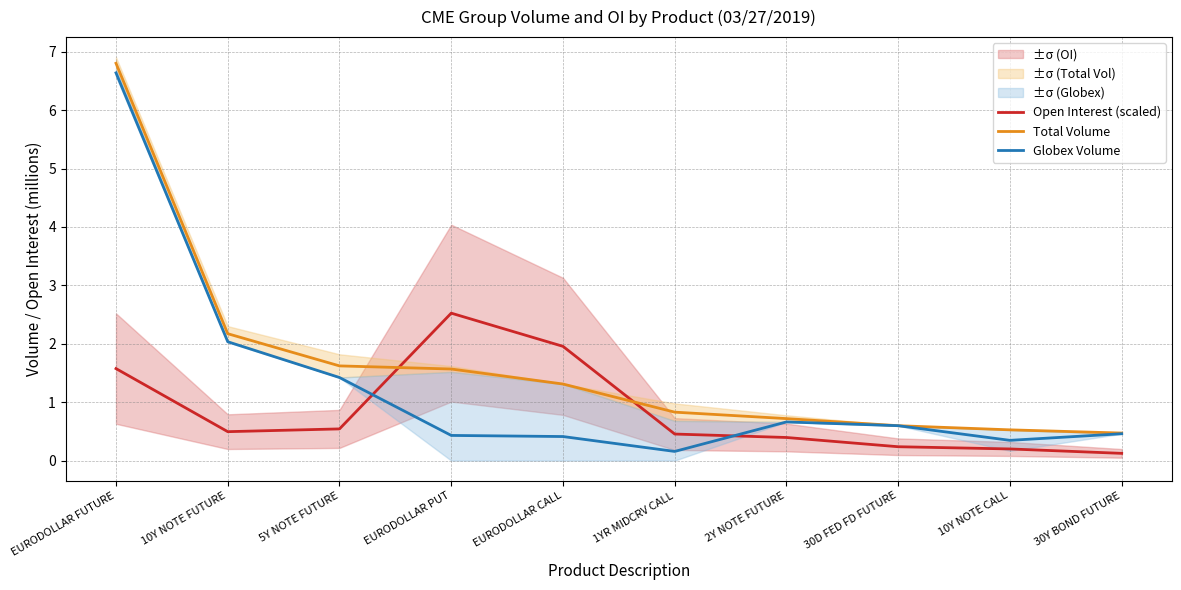

Which series changed the most between 5Y NOTE FUTURE and 30Y BOND FUTURE?

Total Volume